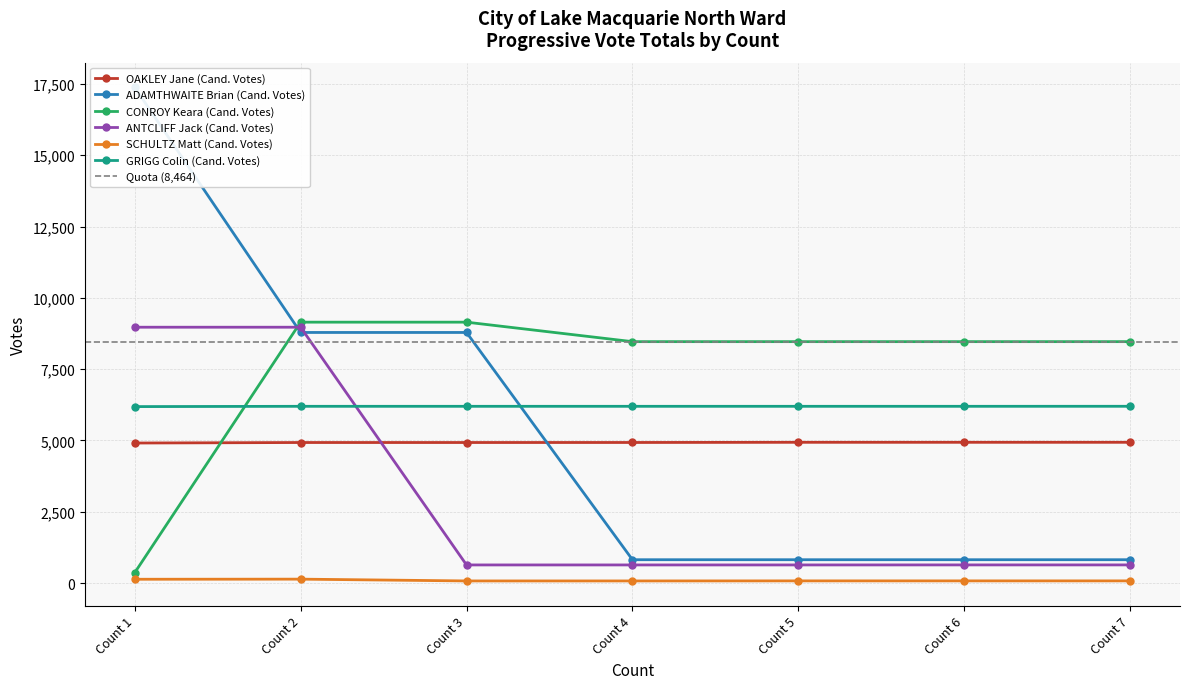

What is the maximum value shown in the chart?

17379